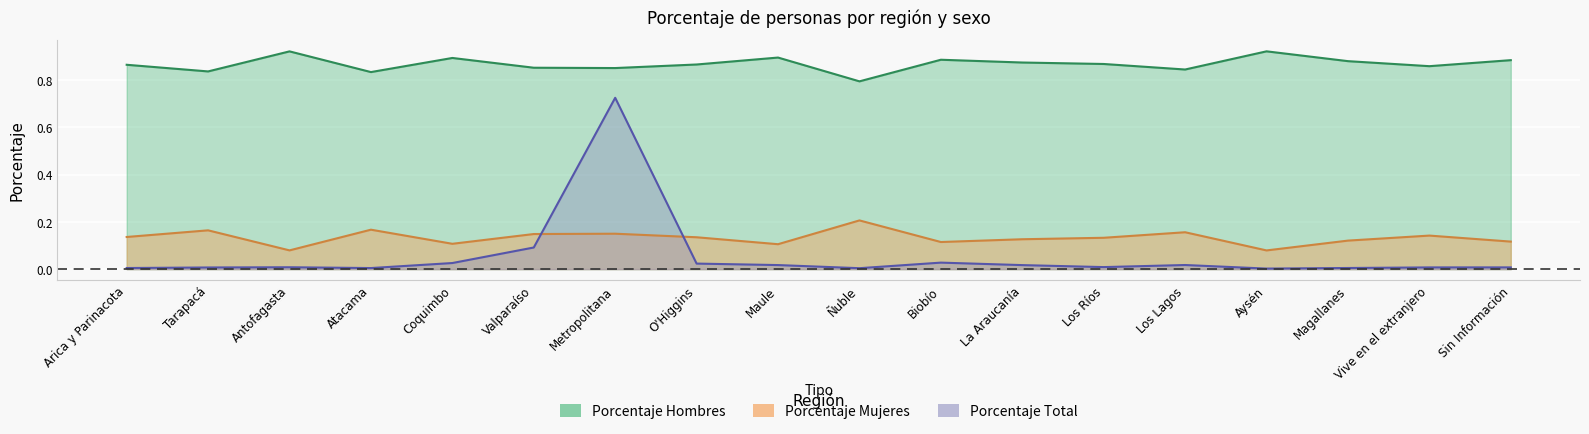

What is the difference between the maximum and minimum values in the Porcentaje Mujeres series?

0.1